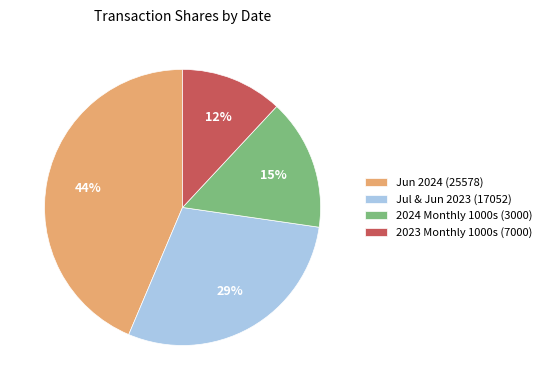

Count the number of slices in the pie.

4